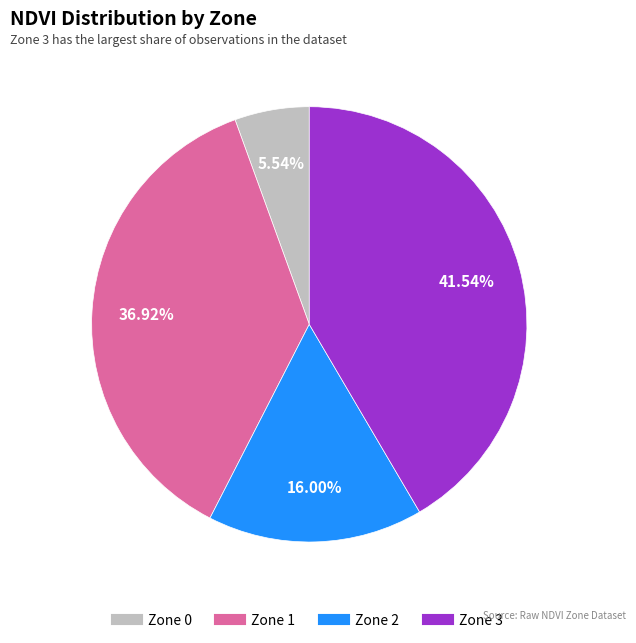

To the nearest percent, what is the average slice percentage?

25%